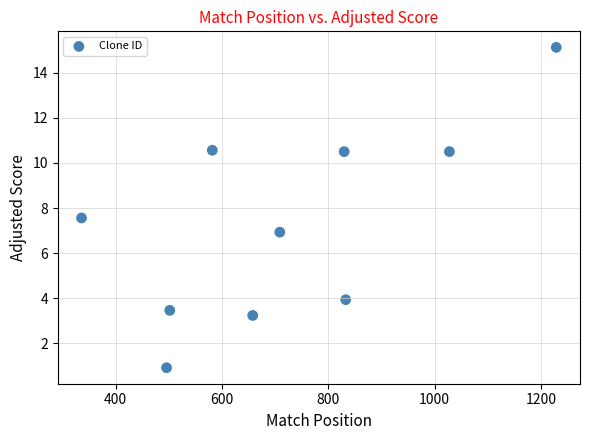

What Y value in the scatter plot is closest to 8?

7.6